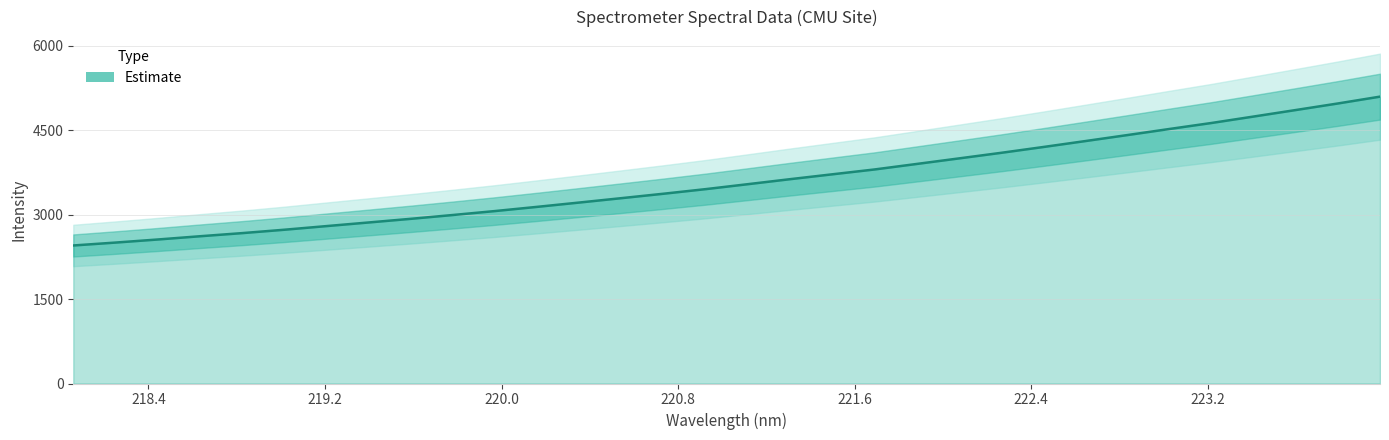

How many distinct data groups are displayed?

1